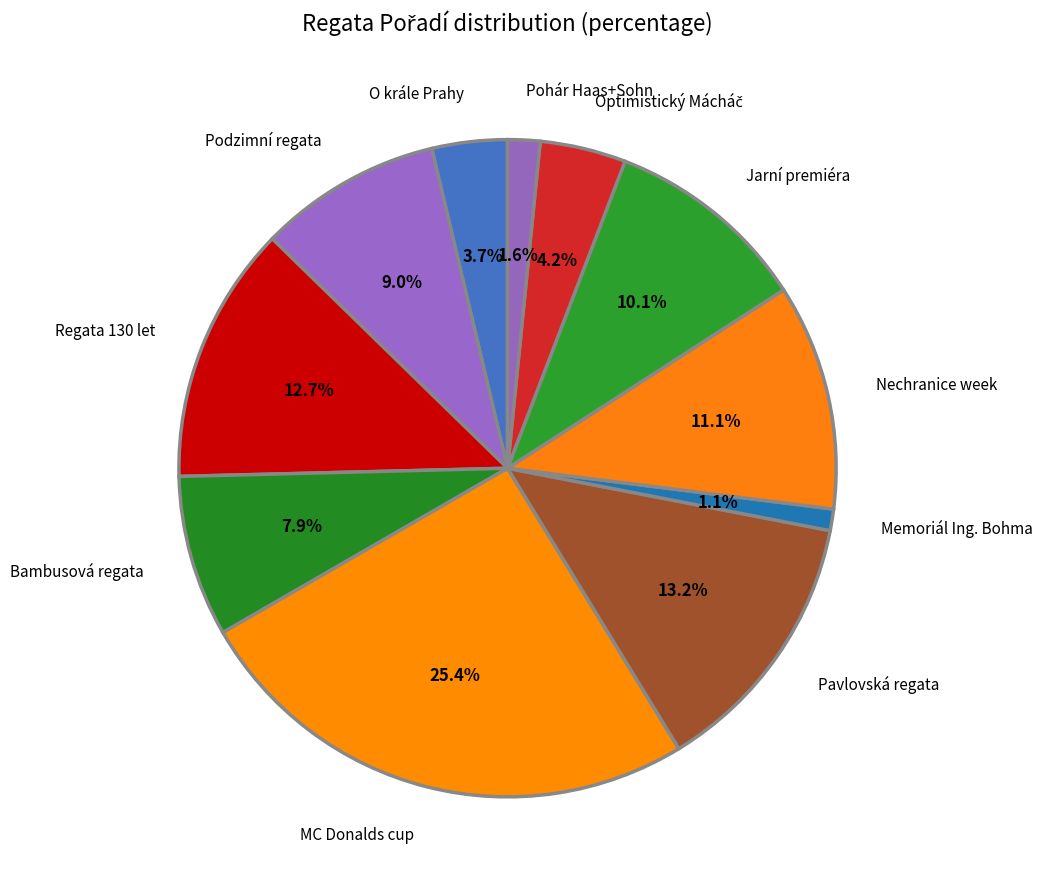

Between Memoriál Ing. Bohma and Nechranice week, which is larger?

Nechranice week